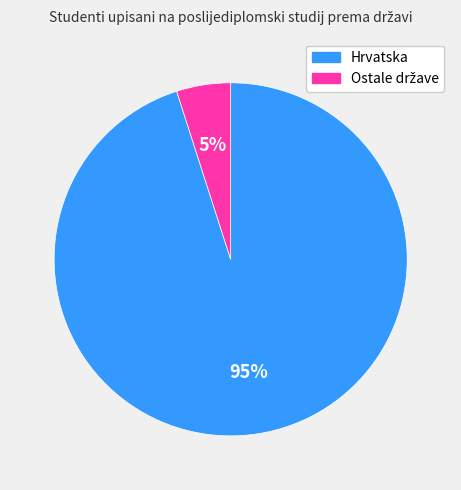

To the nearest percent, what is the average slice percentage?

50%